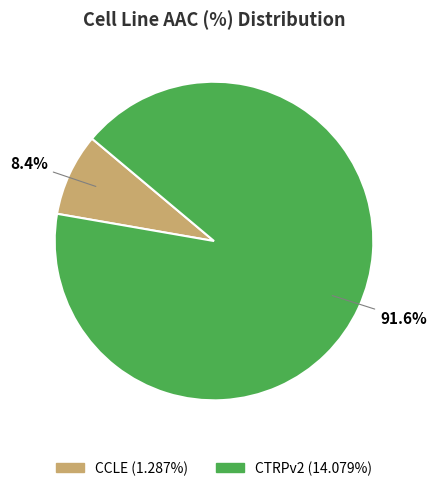

Does any single category account for the majority?

Yes